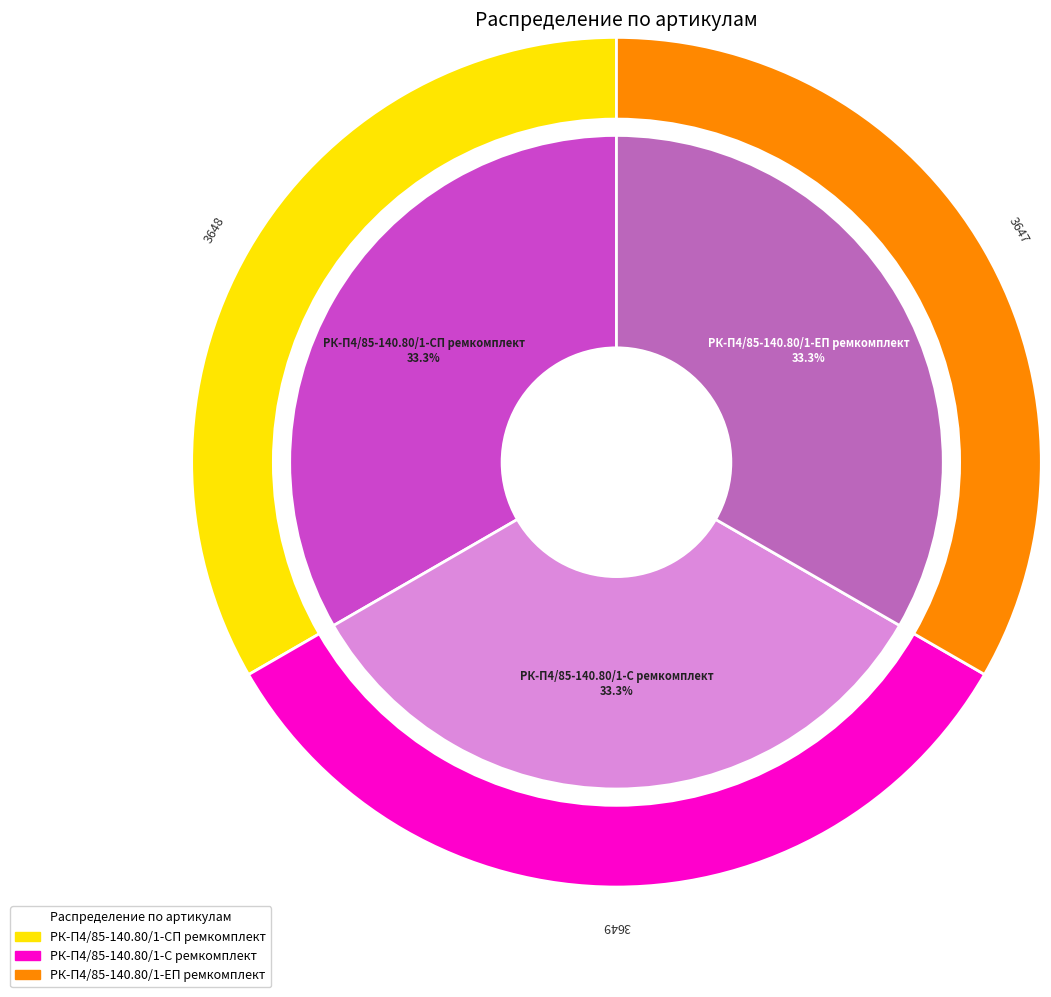

Rank the categories by value from highest to lowest.

РК-П4/85-140.80/1-С ремкомплект, РК-П4/85-140.80/1-СП ремкомплект, РК-П4/85-140.80/1-ЕП ремкомплект